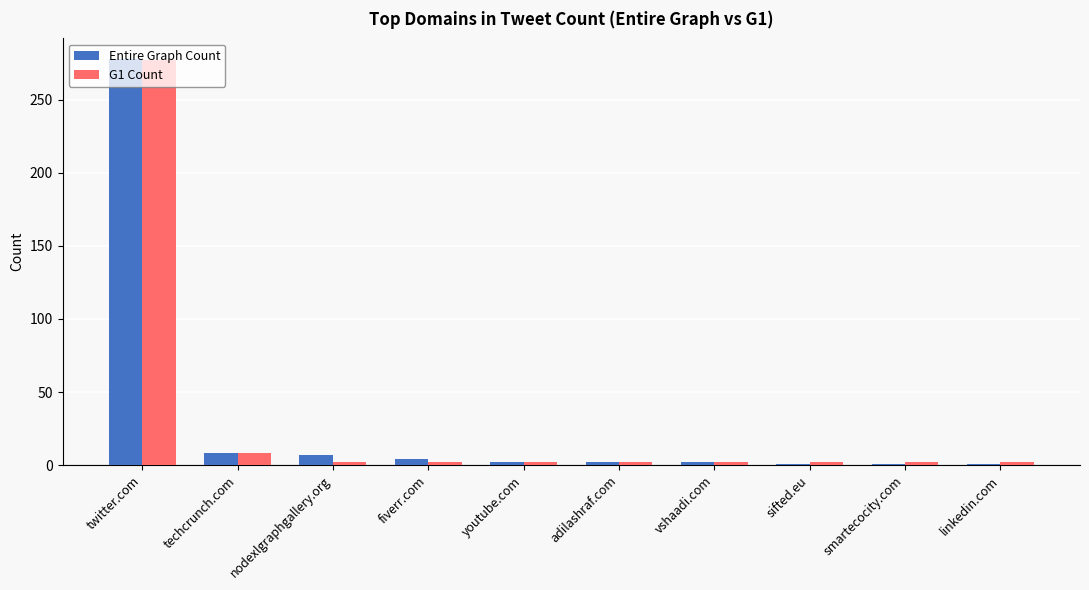

What is the difference between the maximum and minimum values in the Entire Graph Count series?

277